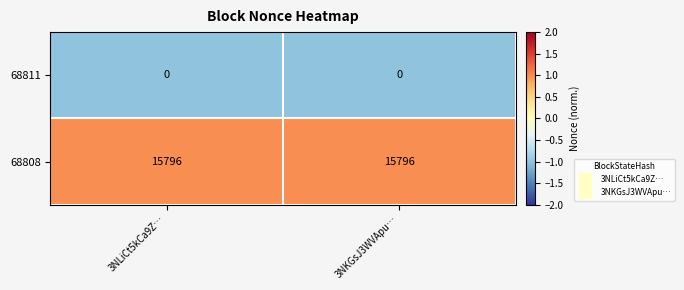

Count the number of categories in the chart.

2